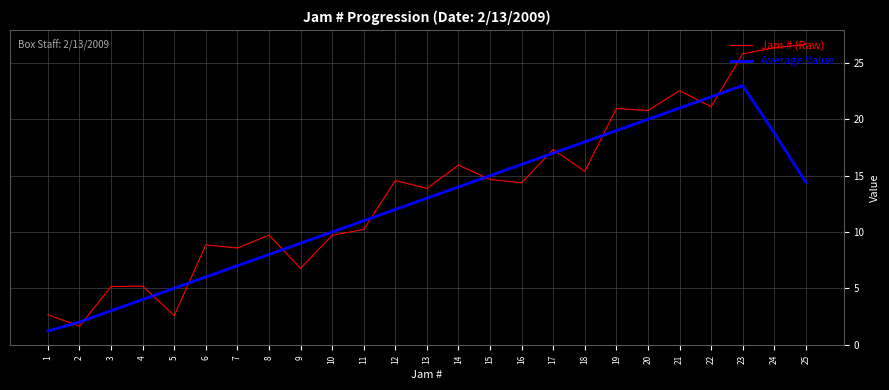

What is the sum of the Average Value values at 11 and 21?

32.0